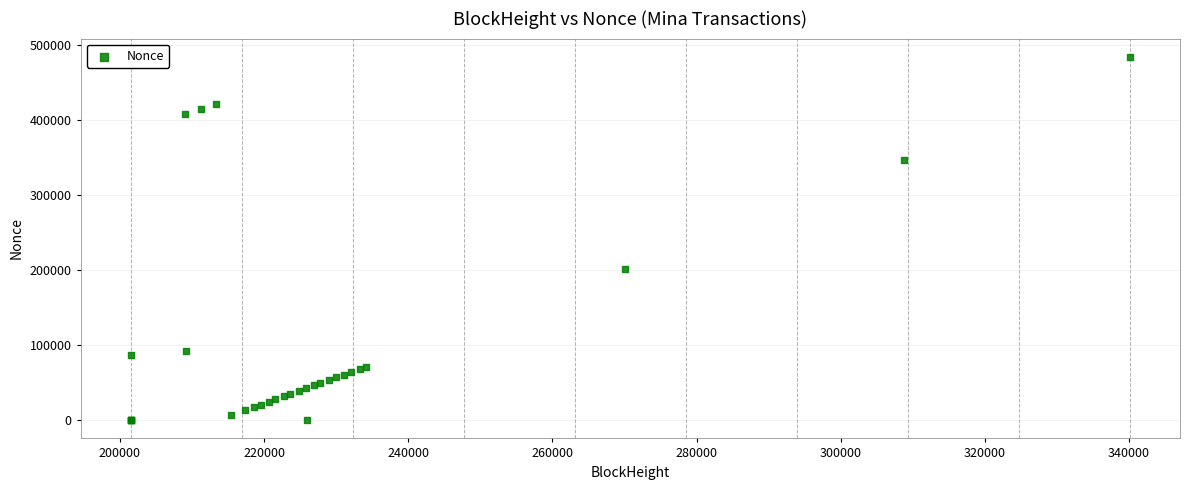

What Y value in the scatter plot is closest to 242189?

201523